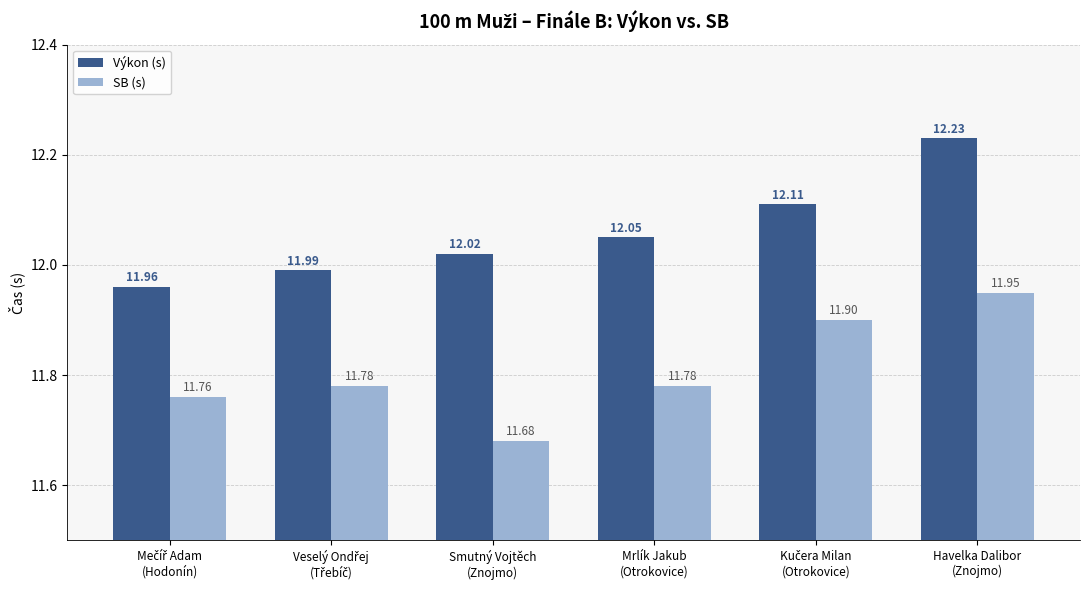

The Výkon (s) series shows 12.1 at Mrlík Jakub
(Otrokovice). True or false?

True